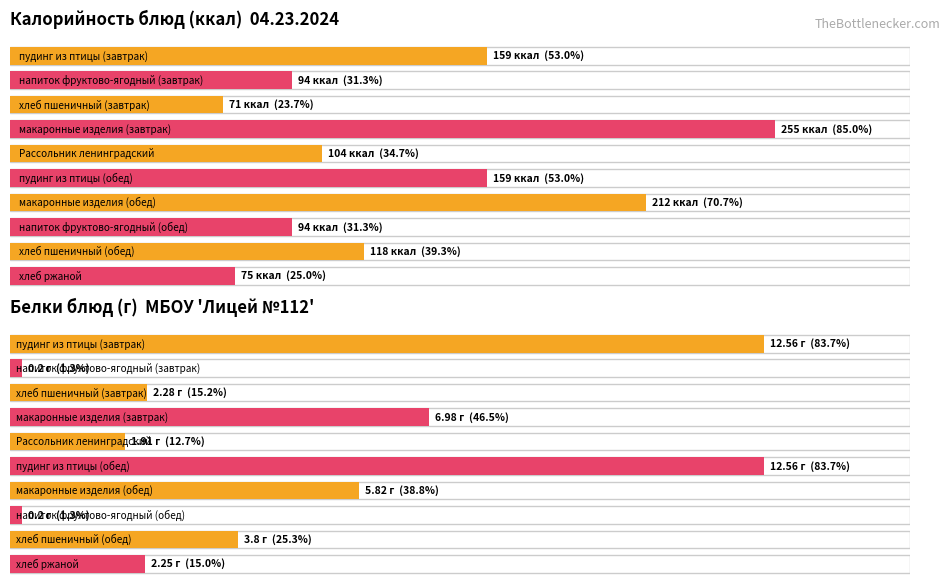

What are all the series names shown in the legend?

Калорийность, Белки